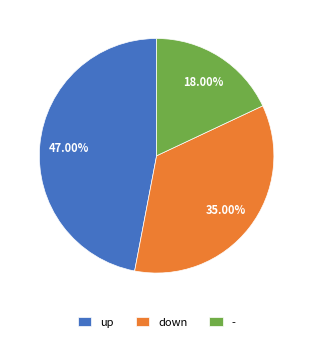

What is the total percentage of up and -?

65.0%